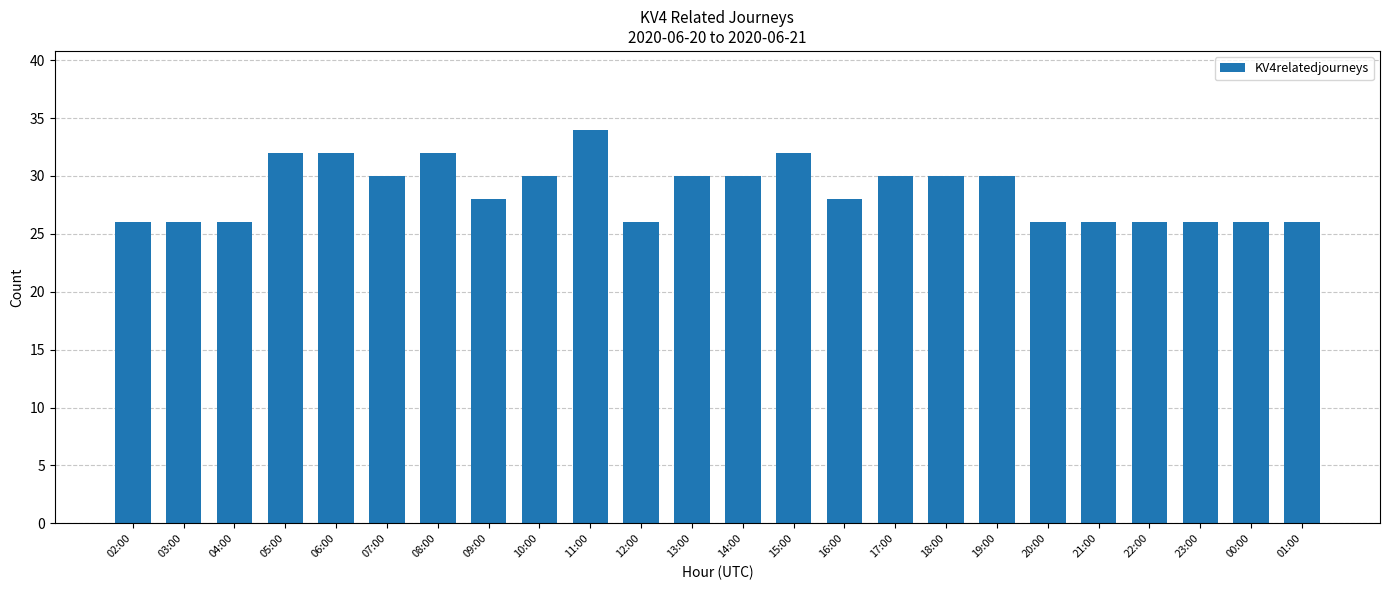

Count the number of categories in the chart.

24